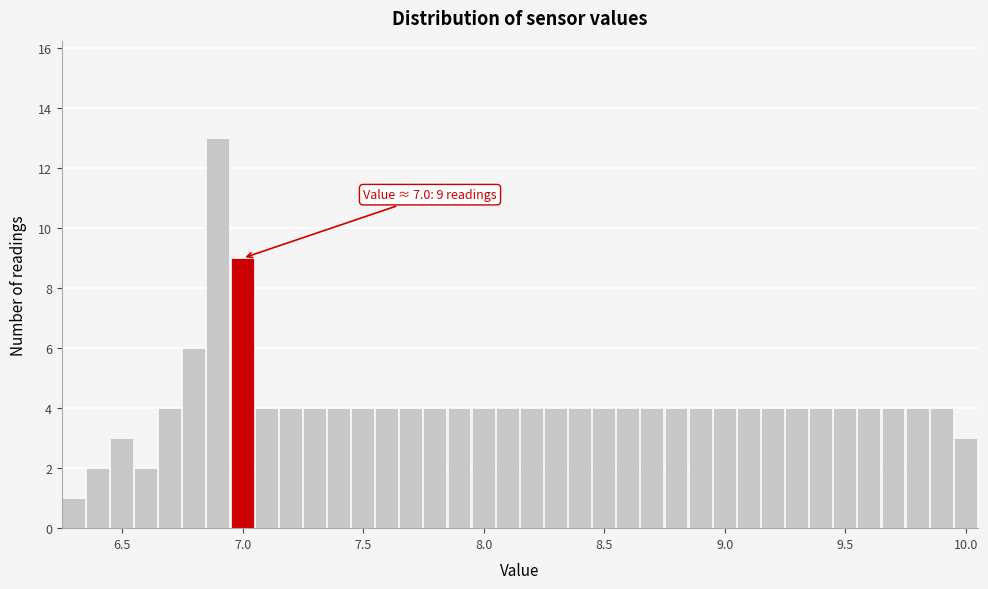

Read against the x-axis, roughly where is the centre of the tallest bar?

6.90